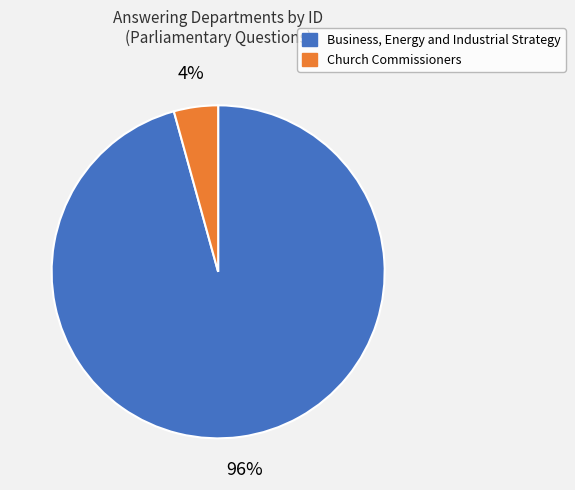

The Church Commissioners slice represents 14% of the pie. True or false?

False